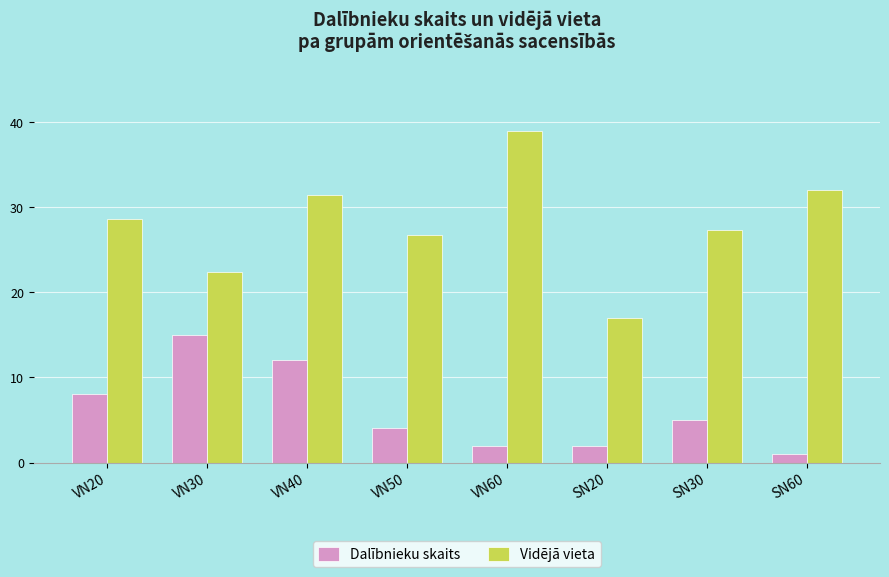

True or false: Dalībnieku skaits has a value of 6.6 at SN30.

False